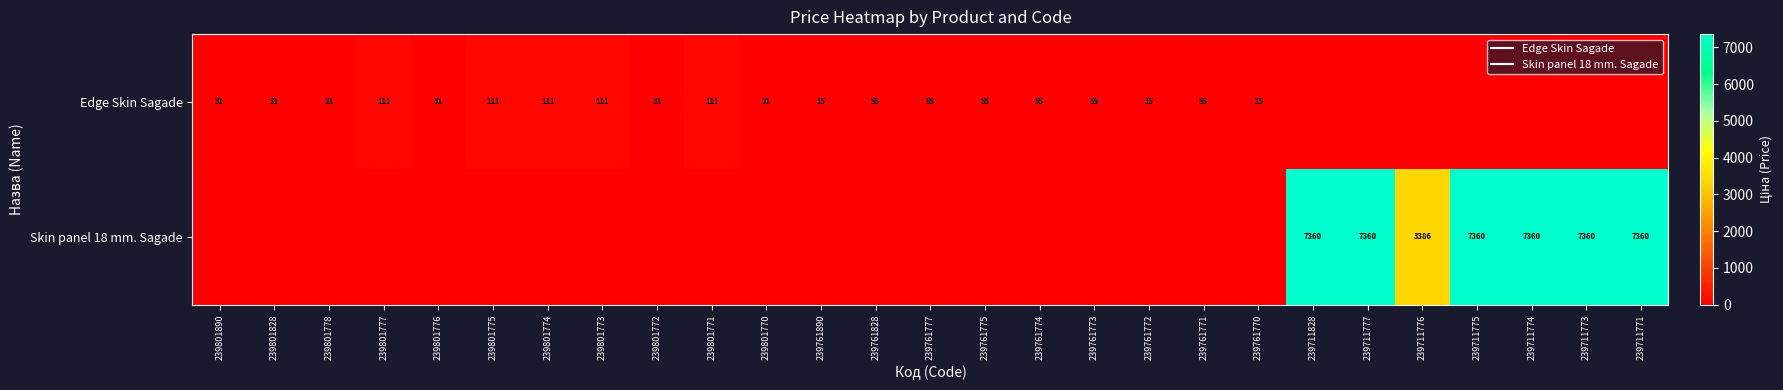

Is the value of Skin panel 18 mm. Sagade at 239711775 greater than the value of Edge Skin Sagade at 239761773?

Yes